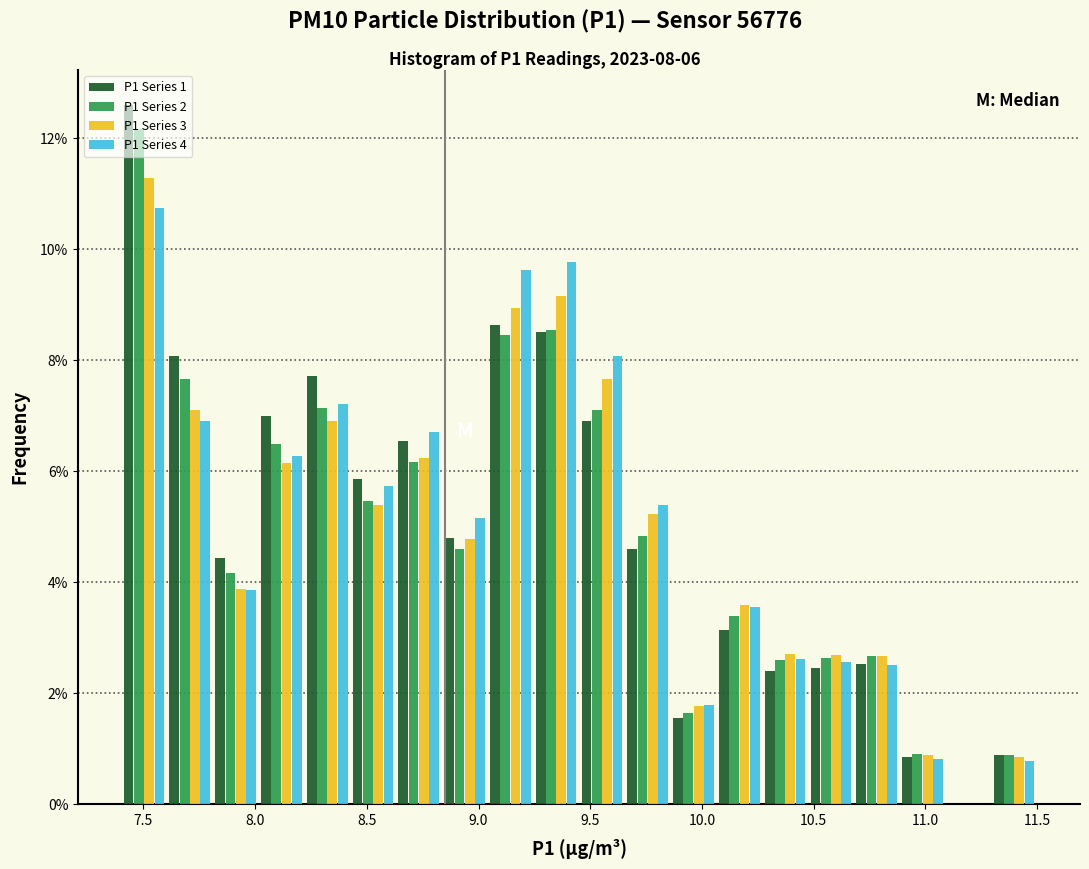

What is the height of the P1 Series 4 bar covering 7.605 to 7.810 on the x-axis? Neither the bar edges nor the heights are printed on the chart, so give them approximately, as read against the axes.

7.0